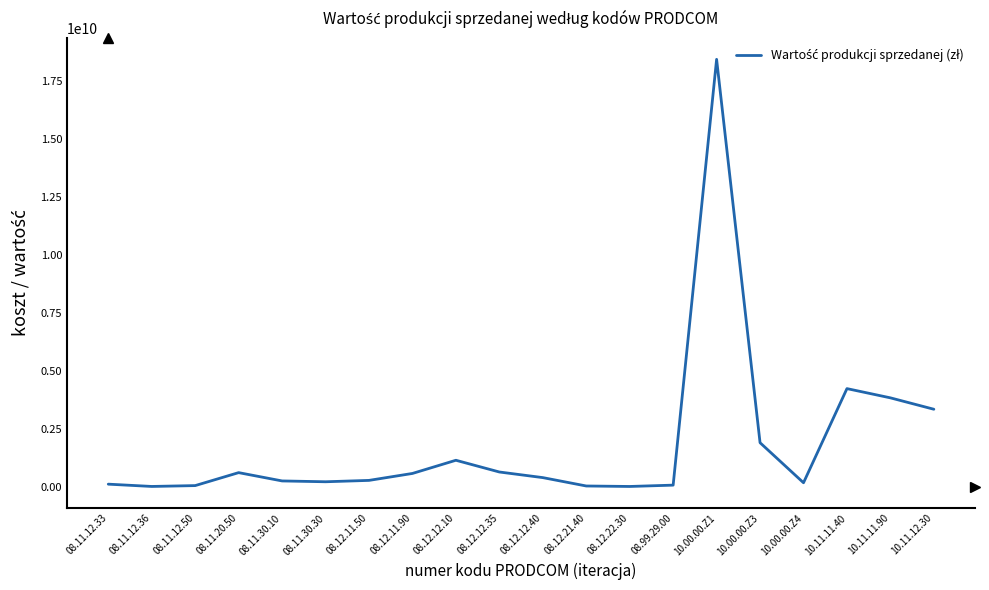

True or false: there are more than 1 points higher than both neighbors.

True